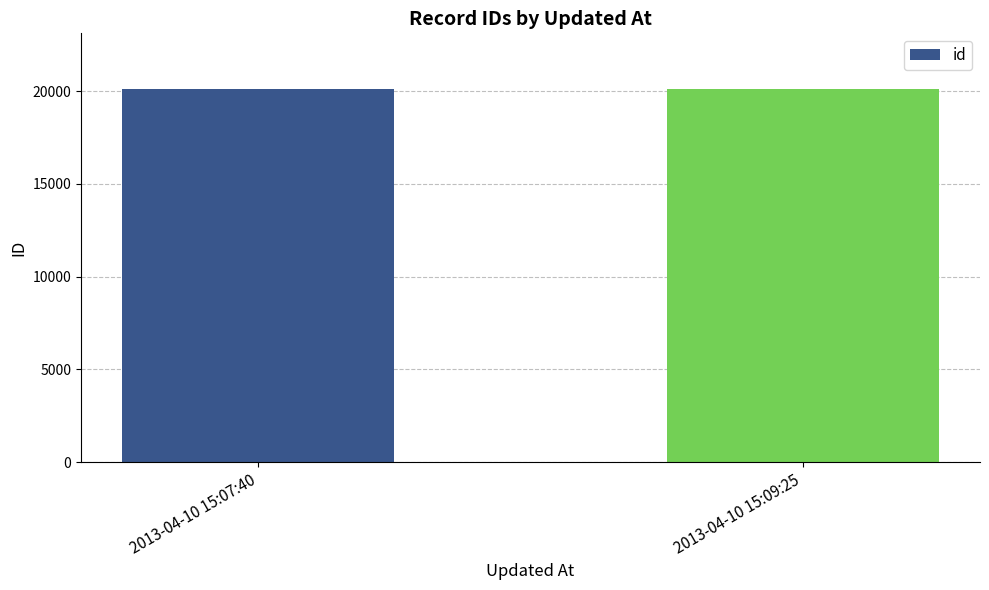

What is the sum of all values?

40189